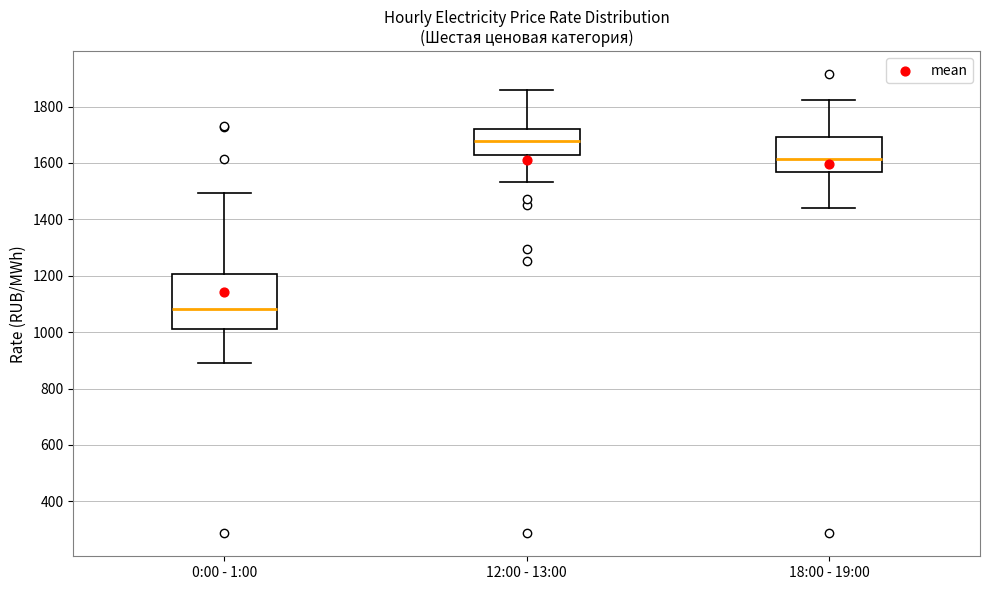

Comparing the boxes themselves (not the whiskers), which one is the tallest?

0:00 - 1:00